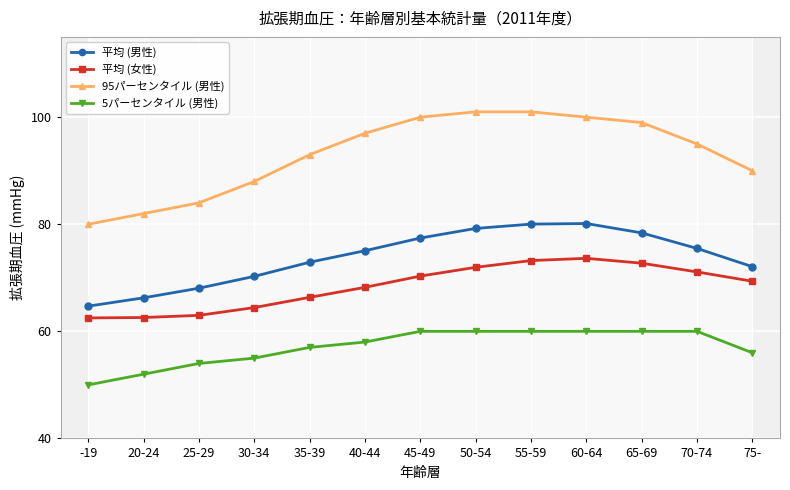

Rank the series by their average value, from highest to lowest.

95パーセンタイル (男性), 平均 (男性), 平均 (女性), 5パーセンタイル (男性)